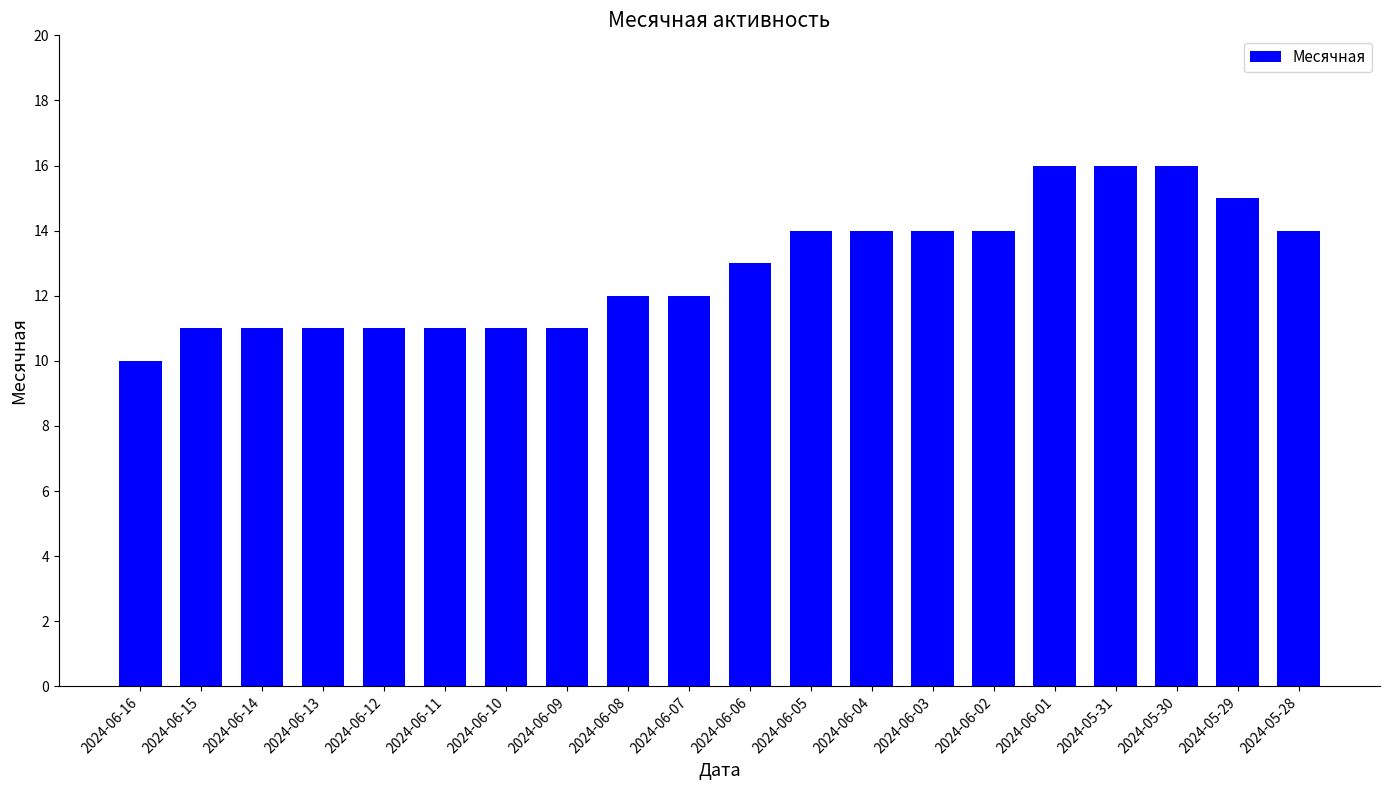

Reading left to right, list all the values displayed in this chart.

2024-06-16=10	2024-06-15=11	2024-06-14=11	2024-06-13=11	2024-06-12=11	2024-06-11=11	2024-06-10=11	2024-06-09=11	2024-06-08=12	2024-06-07=12	2024-06-06=13	2024-06-05=14	2024-06-04=14	2024-06-03=14	2024-06-02=14	2024-06-01=16	2024-05-31=16	2024-05-30=16	2024-05-29=15	2024-05-28=14